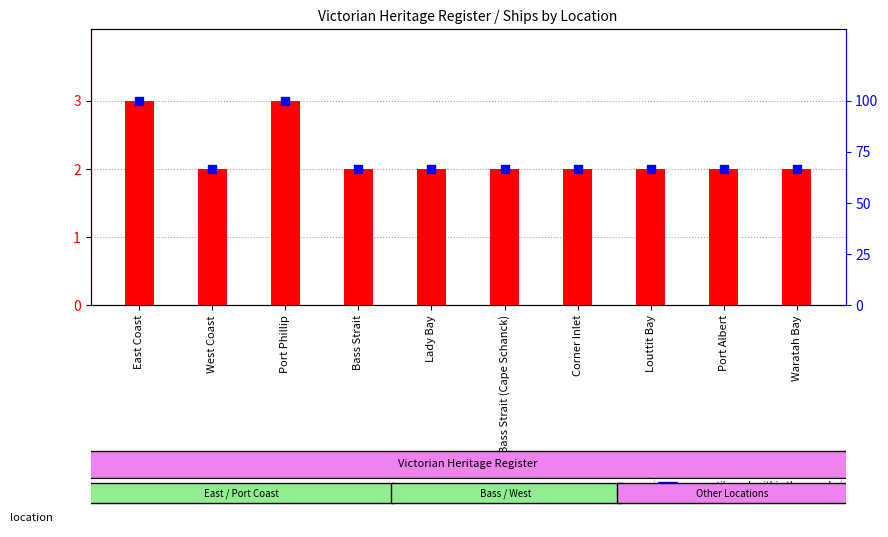

At how many categories does at least one series exceed 45?

10